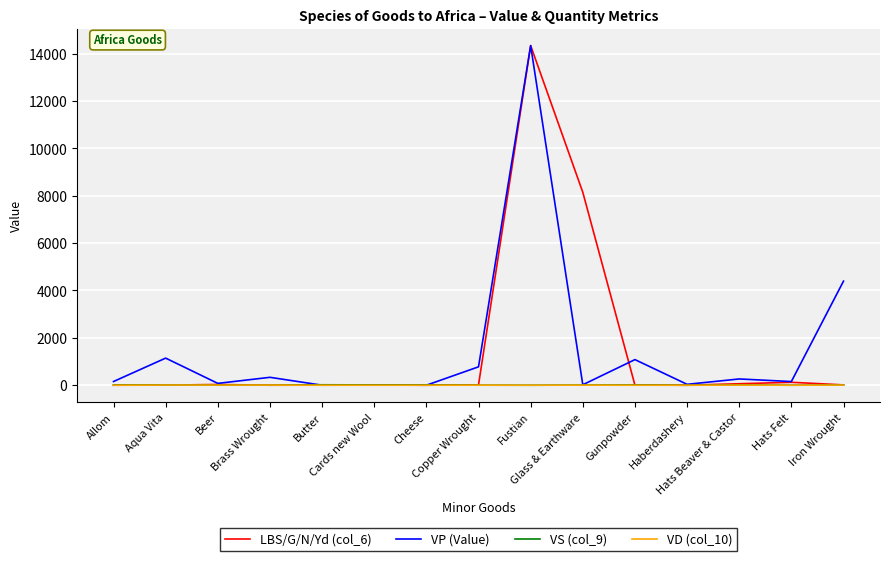

What is the greatest value displayed?

14340